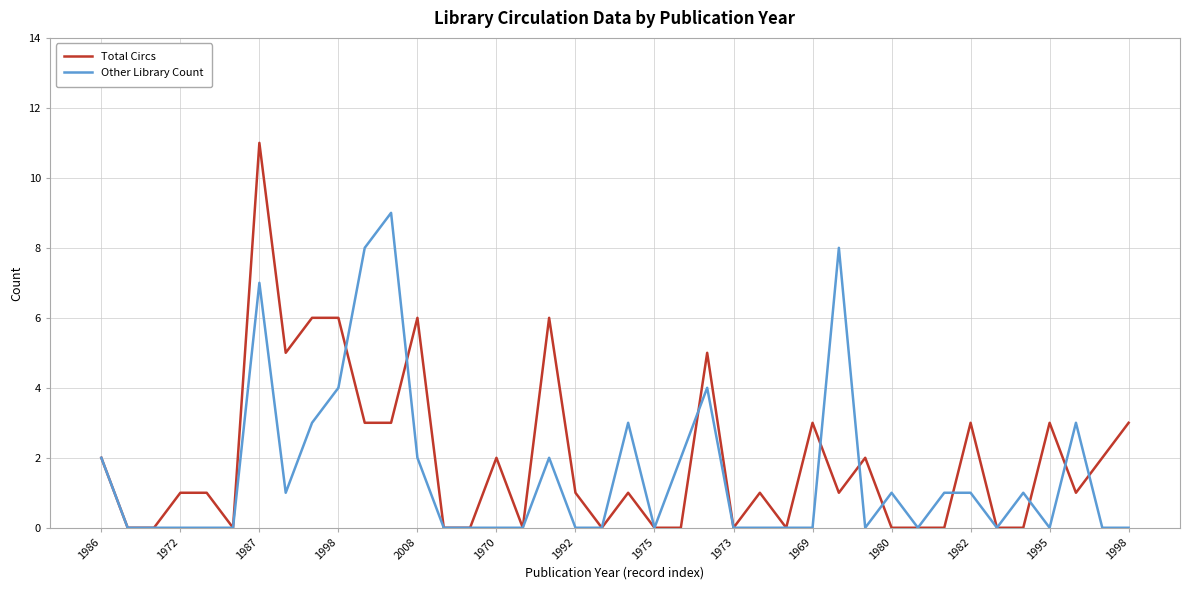

Rank the series by their average value, from lowest to highest.

Other Library Count, Total Circs